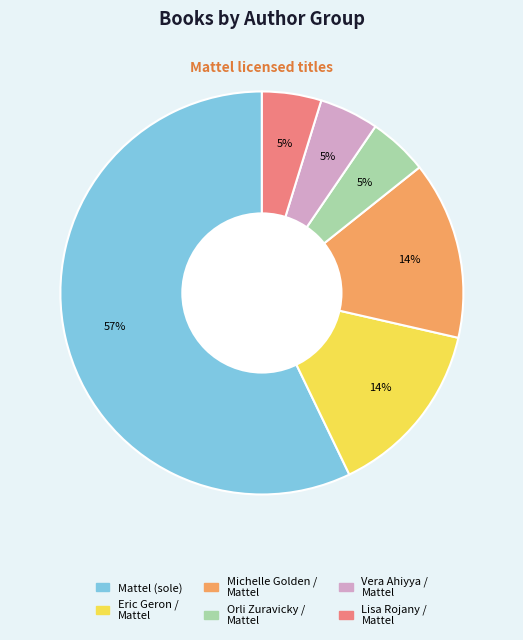

To the nearest percent, what is the difference between the largest and smallest slice percentages?

52%